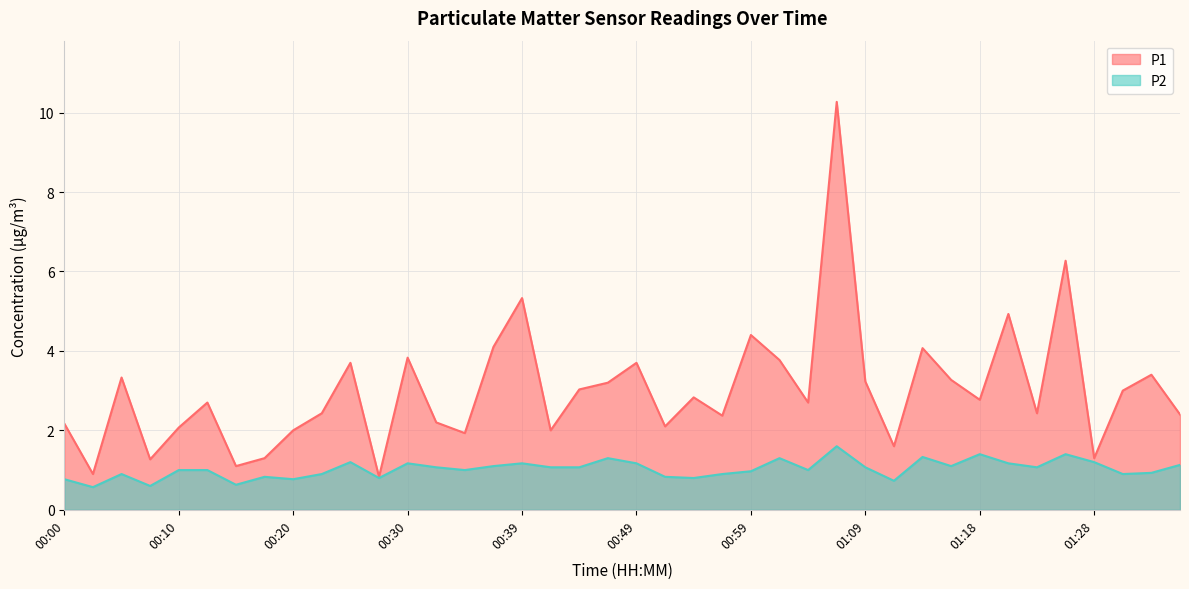

At how many categories does at least one series exceed 5?

3